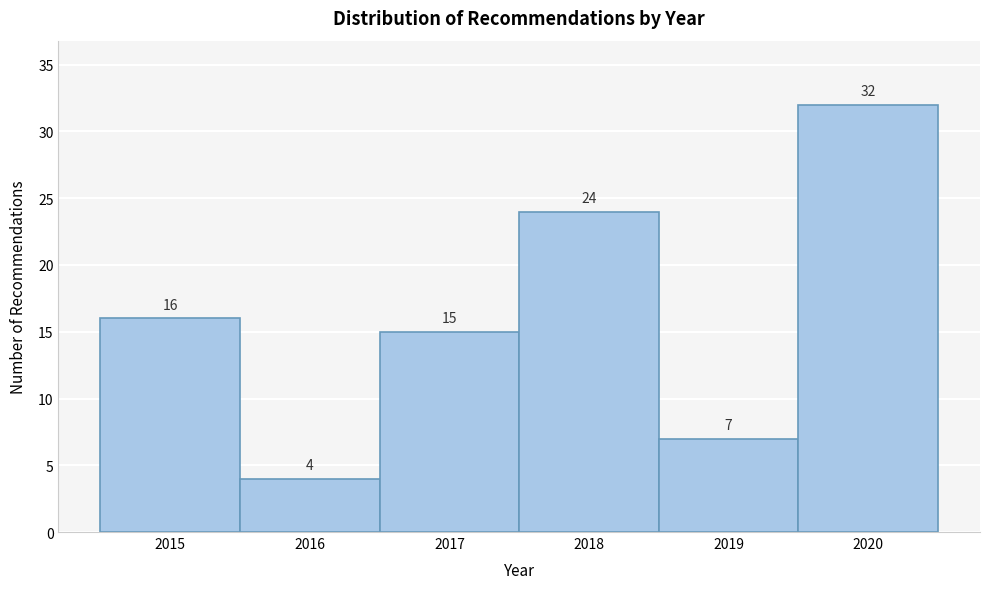

Which range on the x-axis has the tallest bar?

2019.5 to 2020.5